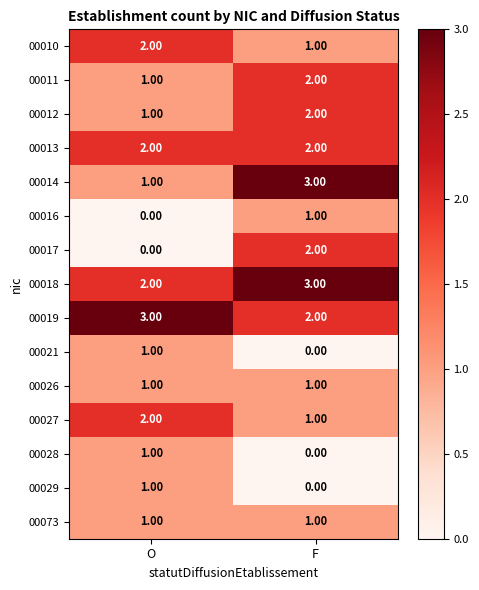

At which category is the sum across all series the highest?

F